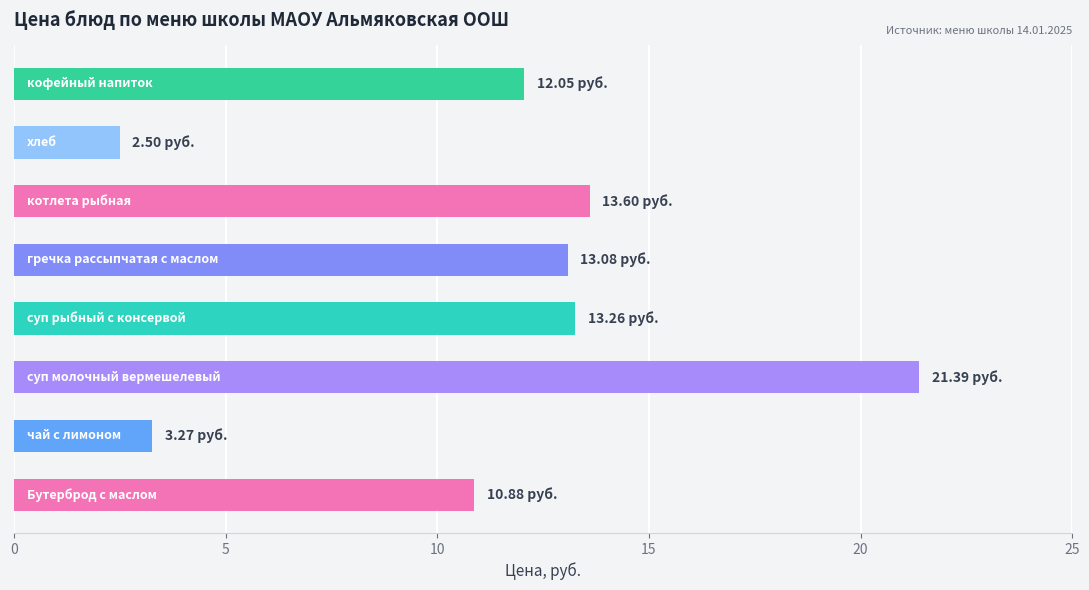

What is the minimum value shown in the chart?

2.5